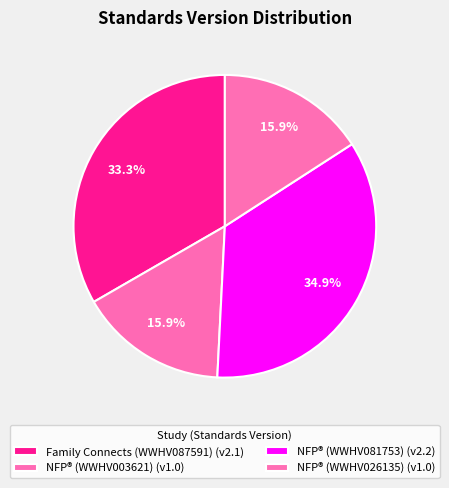

What is the smallest slice in the pie chart?

NFP®
(WWHV003621)